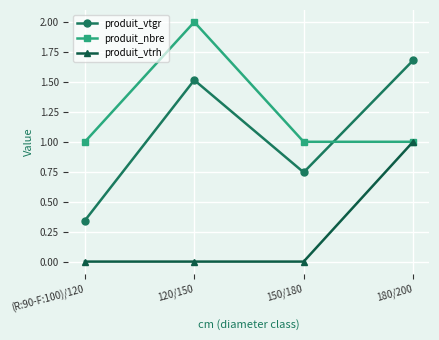

What is the label of the 4th point from the right?

(R:90-F:100)/120